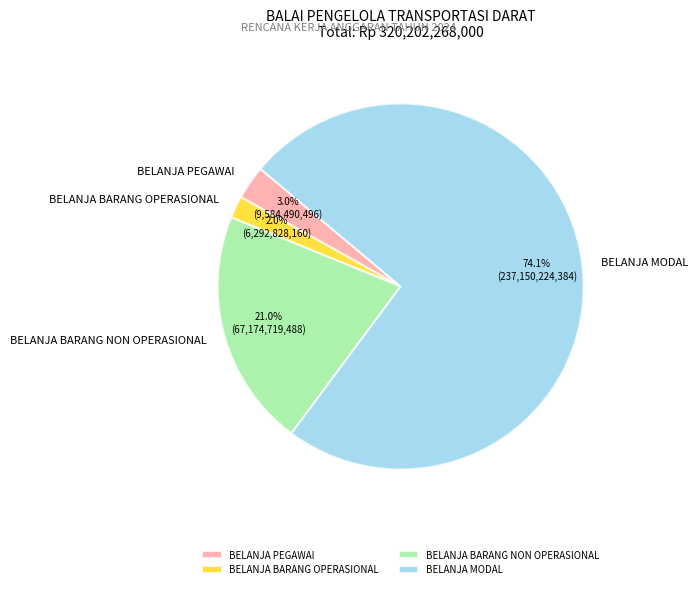

Combined, what portion of the pie is BELANJA PEGAWAI and BELANJA BARANG OPERASIONAL?

5.0%